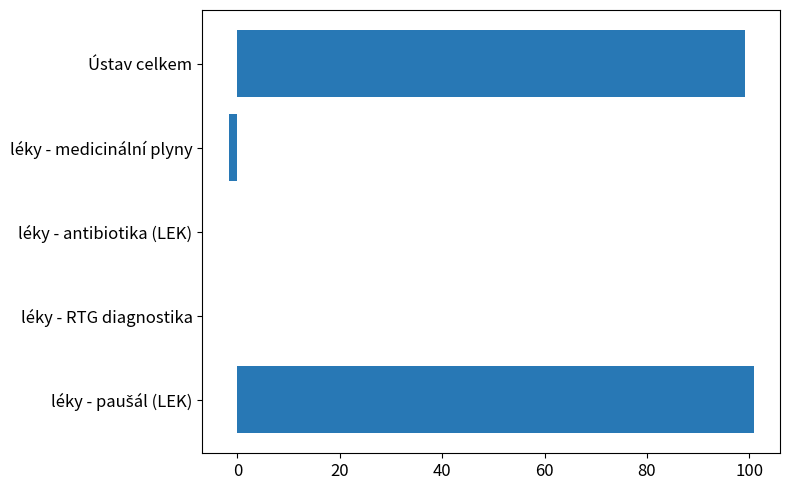

The chart shows a value of -39.9 at léky - RTG diagnostika. True or false?

False